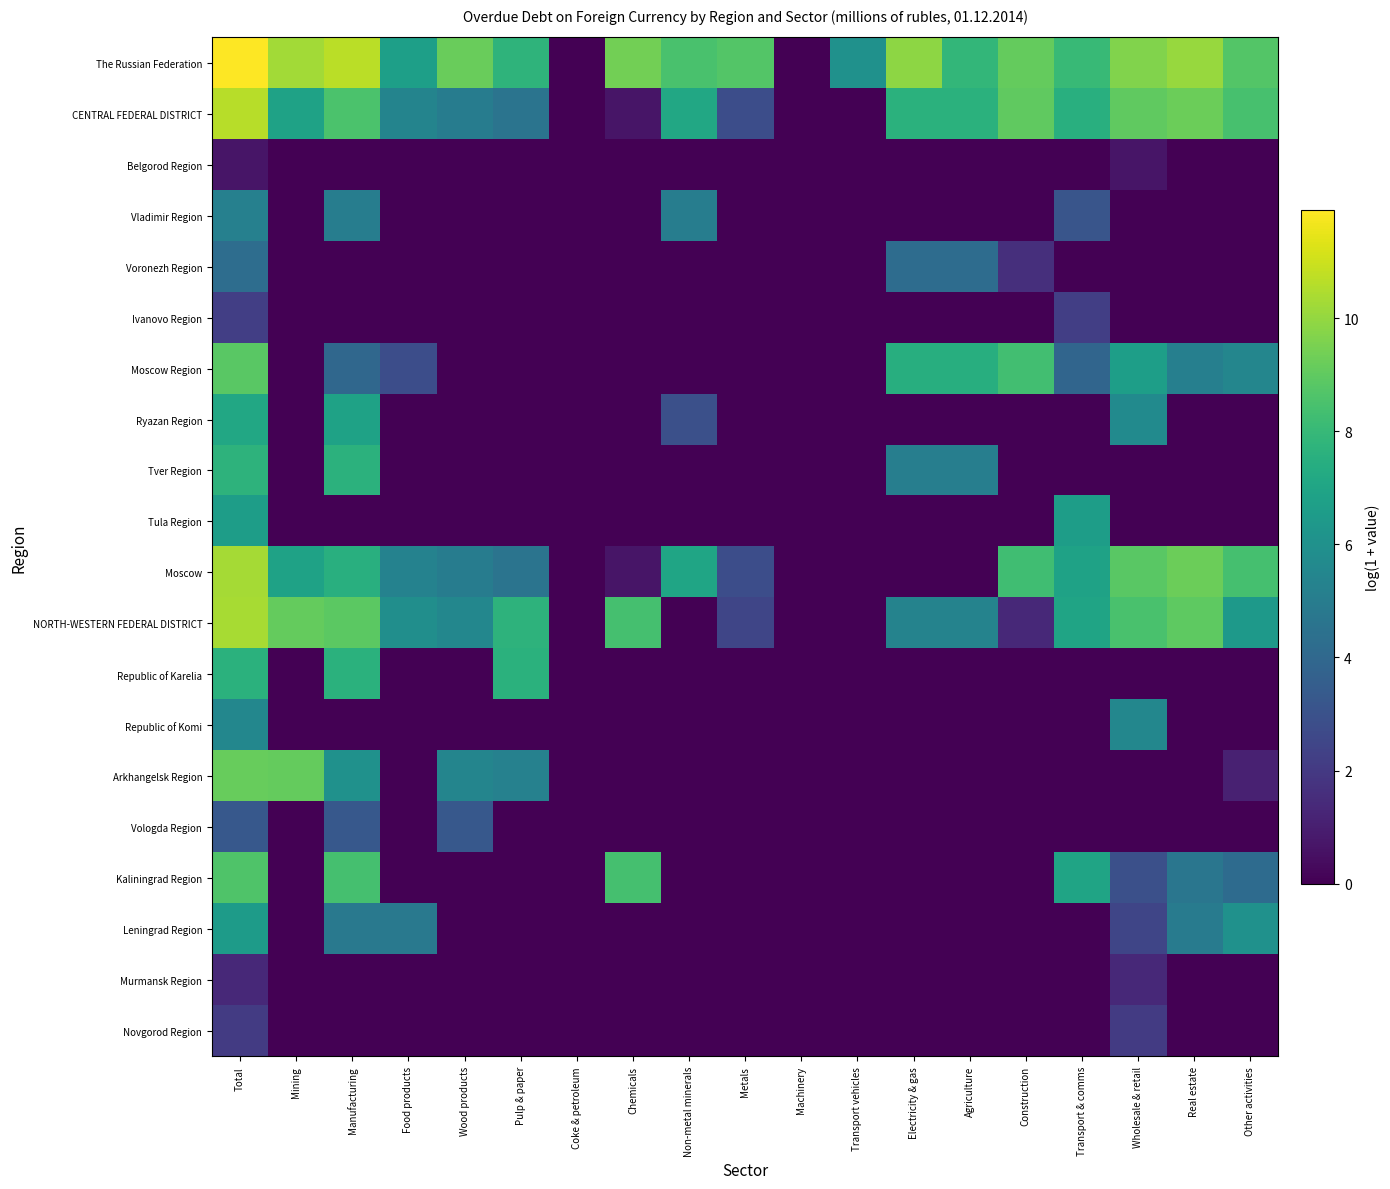

Reading left to right, list all the values displayed in this chart.

The Russian Federation: Total=11.9	Mining=10.2	Manufacturing=10.7	Food products=6.7	Wood products=9.2	Pulp & paper=7.8	Coke & petroleum=0.0	Chemicals=9.4	Non-metal minerals=8.5	Metals=8.7	Machinery=0.0	Transport vehicles=6.0	Electricity & gas=9.9	Agriculture=7.9	Construction=9.1	Transport & comms=8.0	Wholesale & retail=9.7	Real estate=10.1	Other activities=8.7
CENTRAL FEDERAL DISTRICT: Total=10.6	Mining=6.9	Manufacturing=8.5	Food products=5.4	Wood products=5.0	Pulp & paper=4.6	Coke & petroleum=0.0	Chemicals=0.7	Non-metal minerals=7.1	Metals=2.8	Machinery=0.0	Transport vehicles=0.0	Electricity & gas=7.6	Agriculture=7.6	Construction=9.0	Transport & comms=7.5	Wholesale & retail=9.0	Real estate=9.2	Other activities=8.4
Belgorod Region: Total=0.7	Mining=0.0	Manufacturing=0.0	Food products=0.0	Wood products=0.0	Pulp & paper=0.0	Coke & petroleum=0.0	Chemicals=0.0	Non-metal minerals=0.0	Metals=0.0	Machinery=0.0	Transport vehicles=0.0	Electricity & gas=0.0	Agriculture=0.0	Construction=0.0	Transport & comms=0.0	Wholesale & retail=0.7	Real estate=0.0	Other activities=0.0
Vladimir Region: Total=5.2	Mining=0.0	Manufacturing=5.0	Food products=0.0	Wood products=0.0	Pulp & paper=0.0	Coke & petroleum=0.0	Chemicals=0.0	Non-metal minerals=5.0	Metals=0.0	Machinery=0.0	Transport vehicles=0.0	Electricity & gas=0.0	Agriculture=0.0	Construction=0.0	Transport & comms=3.1	Wholesale & retail=0.0	Real estate=0.0	Other activities=0.0
Voronezh Region: Total=4.3	Mining=0.0	Manufacturing=0.0	Food products=0.0	Wood products=0.0	Pulp & paper=0.0	Coke & petroleum=0.0	Chemicals=0.0	Non-metal minerals=0.0	Metals=0.0	Machinery=0.0	Transport vehicles=0.0	Electricity & gas=4.2	Agriculture=4.2	Construction=1.6	Transport & comms=0.0	Wholesale & retail=0.0	Real estate=0.0	Other activities=0.0
Ivanovo Region: Total=2.2	Mining=0.0	Manufacturing=0.0	Food products=0.0	Wood products=0.0	Pulp & paper=0.0	Coke & petroleum=0.0	Chemicals=0.0	Non-metal minerals=0.0	Metals=0.0	Machinery=0.0	Transport vehicles=0.0	Electricity & gas=0.0	Agriculture=0.0	Construction=0.0	Transport & comms=2.2	Wholesale & retail=0.0	Real estate=0.0	Other activities=0.0
Moscow Region: Total=8.9	Mining=0.0	Manufacturing=4.0	Food products=2.8	Wood products=0.0	Pulp & paper=0.0	Coke & petroleum=0.0	Chemicals=0.0	Non-metal minerals=0.0	Metals=0.0	Machinery=0.0	Transport vehicles=0.0	Electricity & gas=7.5	Agriculture=7.5	Construction=8.3	Transport & comms=3.9	Wholesale & retail=6.7	Real estate=5.2	Other activities=5.5
Ryazan Region: Total=7.1	Mining=0.0	Manufacturing=6.9	Food products=0.0	Wood products=0.0	Pulp & paper=0.0	Coke & petroleum=0.0	Chemicals=0.0	Non-metal minerals=2.9	Metals=0.0	Machinery=0.0	Transport vehicles=0.0	Electricity & gas=0.0	Agriculture=0.0	Construction=0.0	Transport & comms=0.0	Wholesale & retail=5.7	Real estate=0.0	Other activities=0.0
Tver Region: Total=7.7	Mining=0.0	Manufacturing=7.6	Food products=0.0	Wood products=0.0	Pulp & paper=0.0	Coke & petroleum=0.0	Chemicals=0.0	Non-metal minerals=0.0	Metals=0.0	Machinery=0.0	Transport vehicles=0.0	Electricity & gas=5.1	Agriculture=5.1	Construction=0.0	Transport & comms=0.0	Wholesale & retail=0.0	Real estate=0.0	Other activities=0.0
Tula Region: Total=6.6	Mining=0.0	Manufacturing=0.0	Food products=0.0	Wood products=0.0	Pulp & paper=0.0	Coke & petroleum=0.0	Chemicals=0.0	Non-metal minerals=0.0	Metals=0.0	Machinery=0.0	Transport vehicles=0.0	Electricity & gas=0.0	Agriculture=0.0	Construction=0.0	Transport & comms=6.6	Wholesale & retail=0.0	Real estate=0.0	Other activities=0.0
Moscow: Total=10.3	Mining=6.9	Manufacturing=7.5	Food products=5.3	Wood products=5.0	Pulp & paper=4.6	Coke & petroleum=0.0	Chemicals=0.7	Non-metal minerals=7.0	Metals=2.8	Machinery=0.0	Transport vehicles=0.0	Electricity & gas=0.0	Agriculture=0.0	Construction=8.3	Transport & comms=6.9	Wholesale & retail=8.9	Real estate=9.2	Other activities=8.4
NORTH-WESTERN FEDERAL DISTRICT: Total=10.3	Mining=9.1	Manufacturing=8.9	Food products=5.9	Wood products=5.5	Pulp & paper=7.7	Coke & petroleum=0.0	Chemicals=8.4	Non-metal minerals=0.0	Metals=2.5	Machinery=0.0	Transport vehicles=0.0	Electricity & gas=5.3	Agriculture=5.3	Construction=1.4	Transport & comms=7.0	Wholesale & retail=8.5	Real estate=9.0	Other activities=6.4
Republic of Karelia: Total=7.6	Mining=0.0	Manufacturing=7.6	Food products=0.0	Wood products=0.0	Pulp & paper=7.6	Coke & petroleum=0.0	Chemicals=0.0	Non-metal minerals=0.0	Metals=0.0	Machinery=0.0	Transport vehicles=0.0	Electricity & gas=0.0	Agriculture=0.0	Construction=0.0	Transport & comms=0.0	Wholesale & retail=0.0	Real estate=0.0	Other activities=0.0
Republic of Komi: Total=5.5	Mining=0.0	Manufacturing=0.0	Food products=0.0	Wood products=0.0	Pulp & paper=0.0	Coke & petroleum=0.0	Chemicals=0.0	Non-metal minerals=0.0	Metals=0.0	Machinery=0.0	Transport vehicles=0.0	Electricity & gas=0.0	Agriculture=0.0	Construction=0.0	Transport & comms=0.0	Wholesale & retail=5.5	Real estate=0.0	Other activities=0.0
Arkhangelsk Region: Total=9.2	Mining=9.1	Manufacturing=6.0	Food products=0.0	Wood products=5.4	Pulp & paper=5.2	Coke & petroleum=0.0	Chemicals=0.0	Non-metal minerals=0.0	Metals=0.0	Machinery=0.0	Transport vehicles=0.0	Electricity & gas=0.0	Agriculture=0.0	Construction=0.0	Transport & comms=0.0	Wholesale & retail=0.0	Real estate=0.0	Other activities=1.1
Vologda Region: Total=3.3	Mining=0.0	Manufacturing=3.3	Food products=0.0	Wood products=3.3	Pulp & paper=0.0	Coke & petroleum=0.0	Chemicals=0.0	Non-metal minerals=0.0	Metals=0.0	Machinery=0.0	Transport vehicles=0.0	Electricity & gas=0.0	Agriculture=0.0	Construction=0.0	Transport & comms=0.0	Wholesale & retail=0.0	Real estate=0.0	Other activities=0.0
Kaliningrad Region: Total=8.6	Mining=0.0	Manufacturing=8.4	Food products=0.0	Wood products=0.0	Pulp & paper=0.0	Coke & petroleum=0.0	Chemicals=8.4	Non-metal minerals=0.0	Metals=0.0	Machinery=0.0	Transport vehicles=0.0	Electricity & gas=0.0	Agriculture=0.0	Construction=0.0	Transport & comms=7.0	Wholesale & retail=2.9	Real estate=4.7	Other activities=4.2
Leningrad Region: Total=6.5	Mining=0.0	Manufacturing=4.8	Food products=4.8	Wood products=0.0	Pulp & paper=0.0	Coke & petroleum=0.0	Chemicals=0.0	Non-metal minerals=0.0	Metals=0.0	Machinery=0.0	Transport vehicles=0.0	Electricity & gas=0.0	Agriculture=0.0	Construction=0.0	Transport & comms=0.0	Wholesale & retail=2.5	Real estate=4.9	Other activities=6.0
Murmansk Region: Total=1.4	Mining=0.0	Manufacturing=0.0	Food products=0.0	Wood products=0.0	Pulp & paper=0.0	Coke & petroleum=0.0	Chemicals=0.0	Non-metal minerals=0.0	Metals=0.0	Machinery=0.0	Transport vehicles=0.0	Electricity & gas=0.0	Agriculture=0.0	Construction=0.0	Transport & comms=0.0	Wholesale & retail=1.4	Real estate=0.0	Other activities=0.0
Novgorod Region: Total=2.1	Mining=0.0	Manufacturing=0.0	Food products=0.0	Wood products=0.0	Pulp & paper=0.0	Coke & petroleum=0.0	Chemicals=0.0	Non-metal minerals=0.0	Metals=0.0	Machinery=0.0	Transport vehicles=0.0	Electricity & gas=0.0	Agriculture=0.0	Construction=0.0	Transport & comms=0.0	Wholesale & retail=2.1	Real estate=0.0	Other activities=0.0